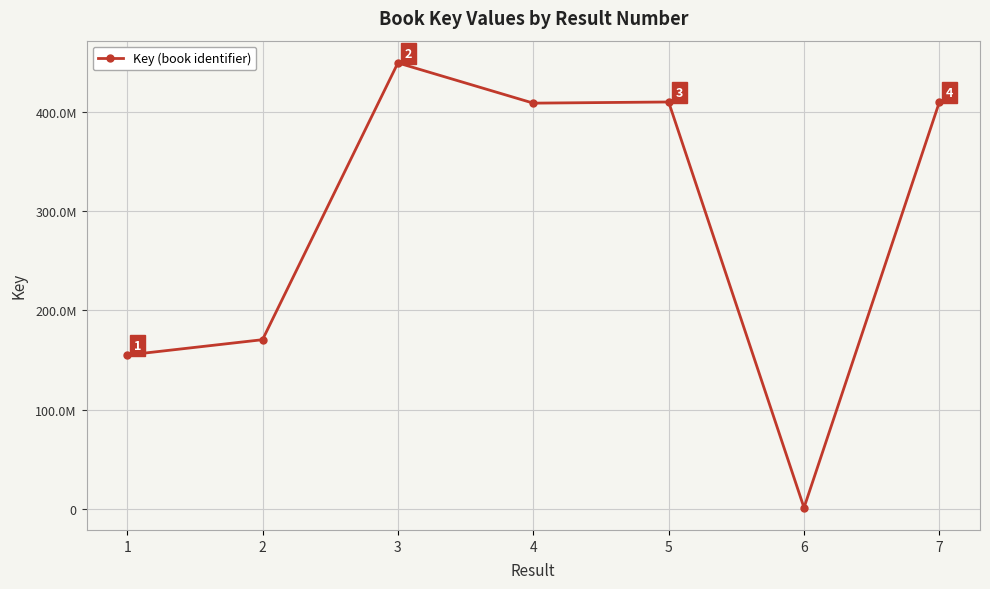

What is the greatest value displayed?

449441981